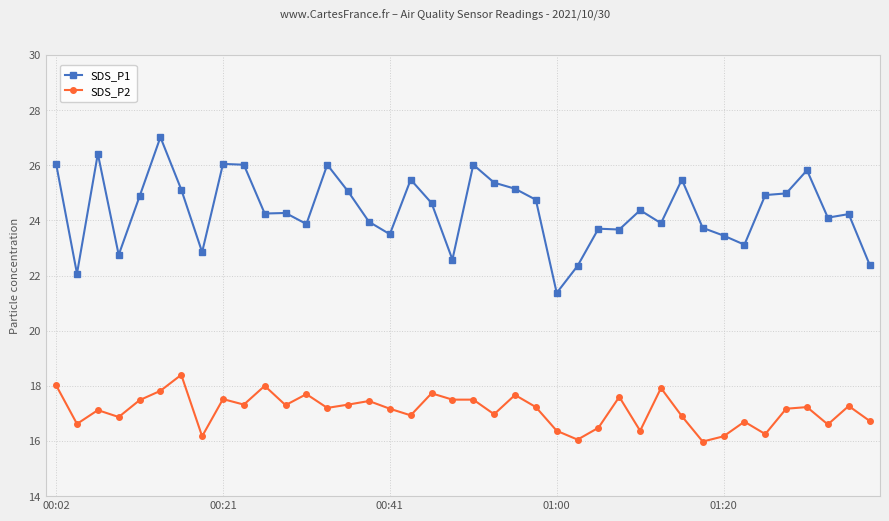

Is this an area chart (filled region under the line)?

No